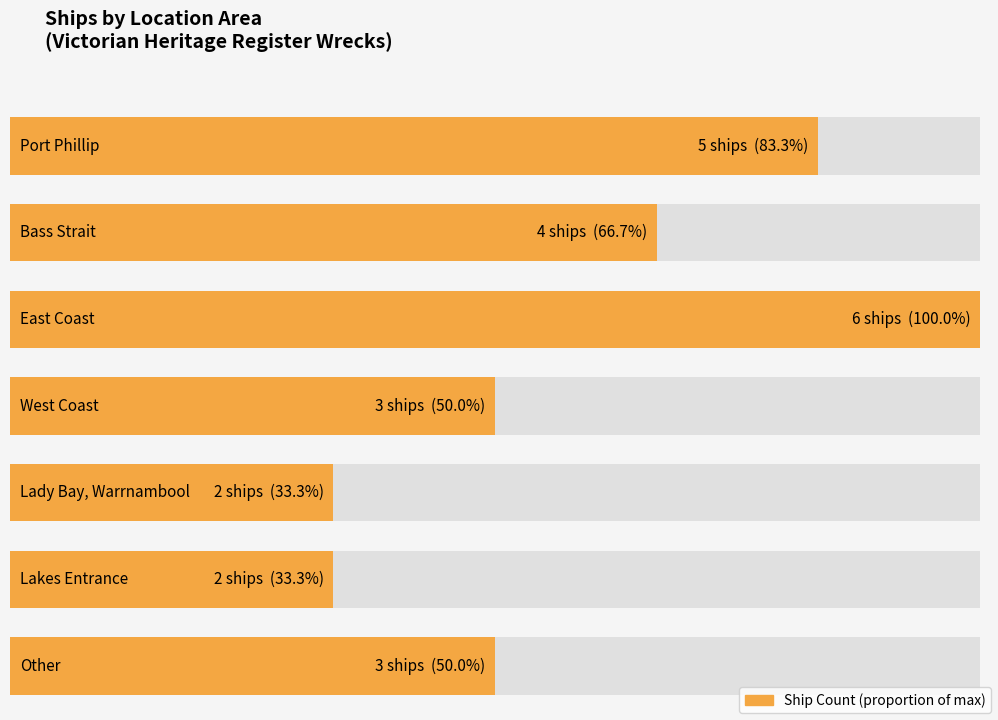

Are the bars grouped side by side (vs. stacked)?

No